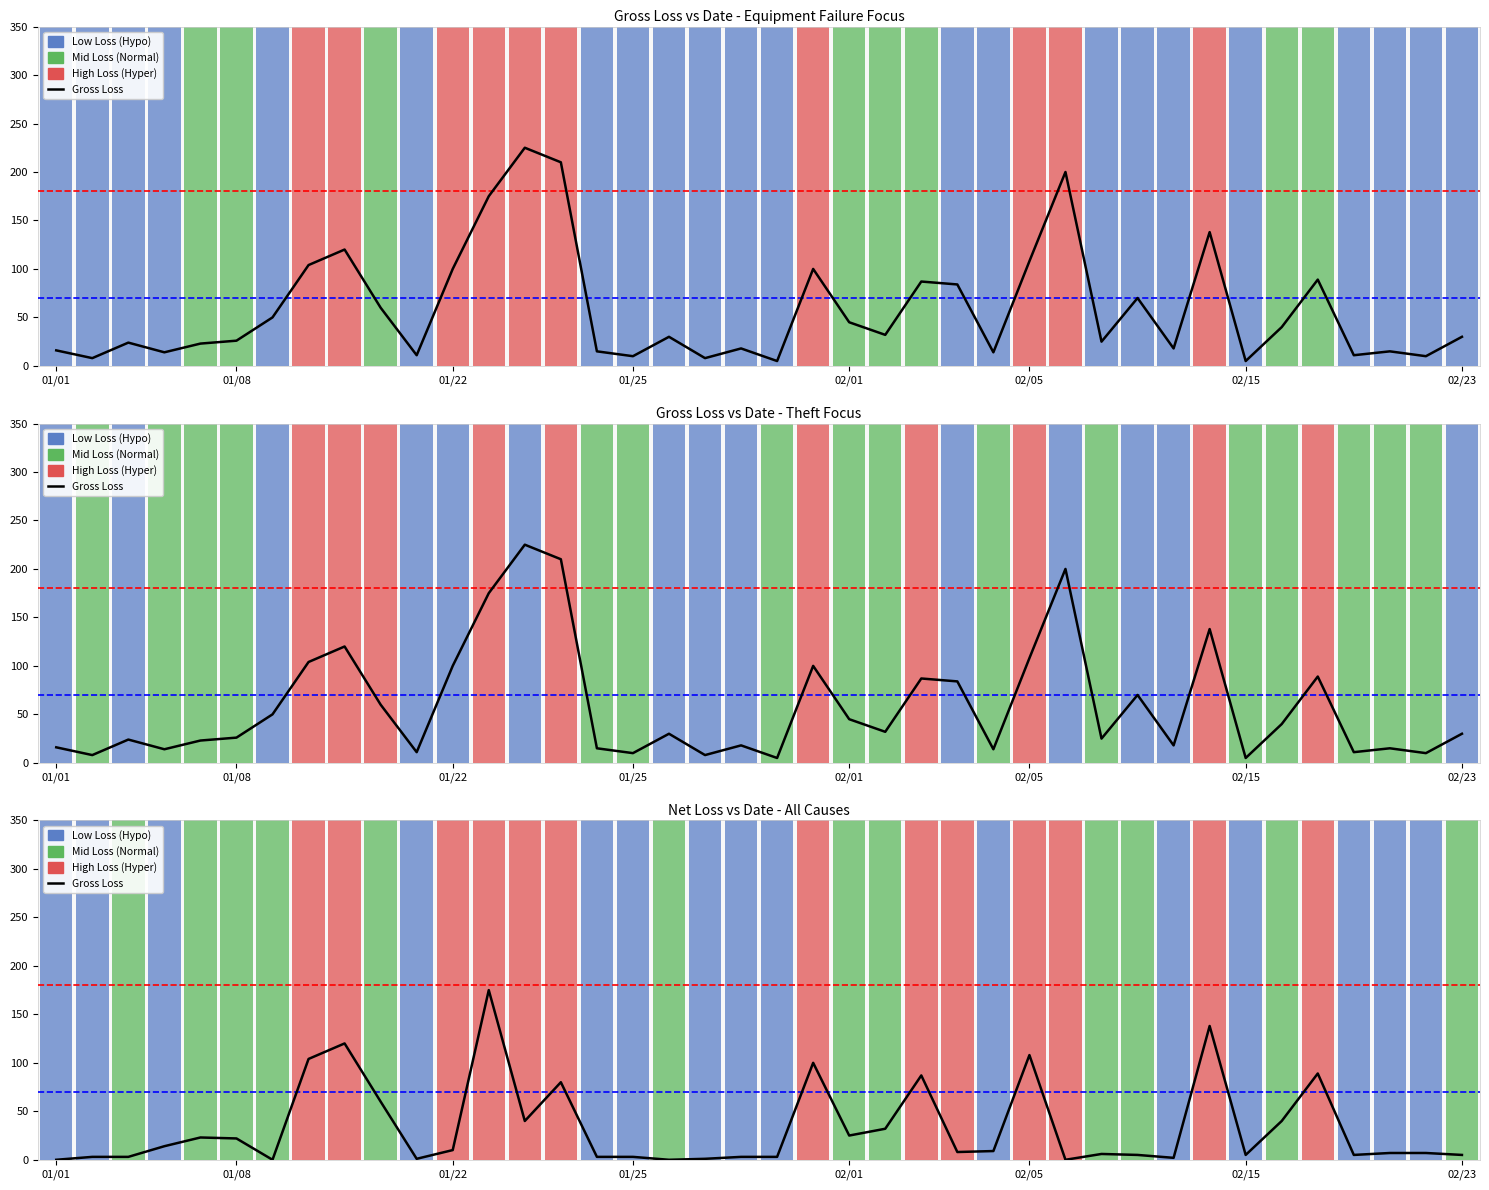

What is the change in value from 9 to 29?

-54